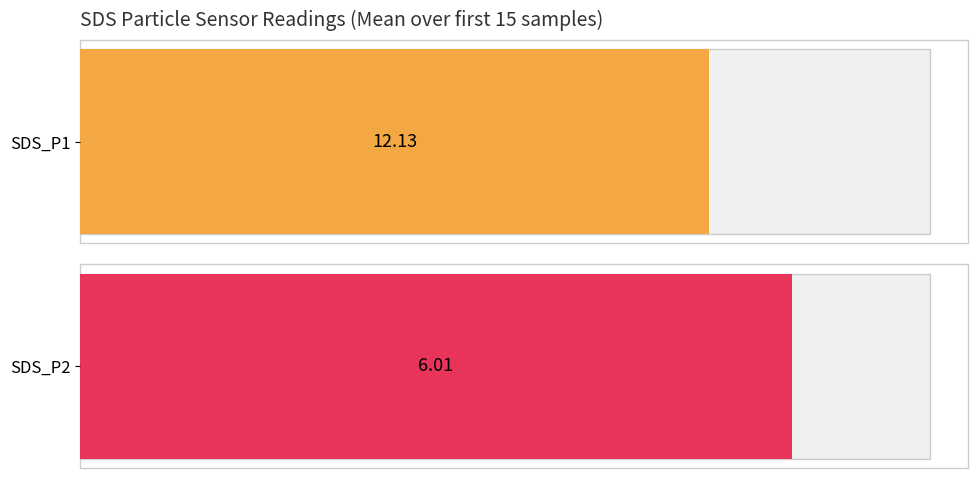

How many data points in SDS_P2 are less than 6?

7